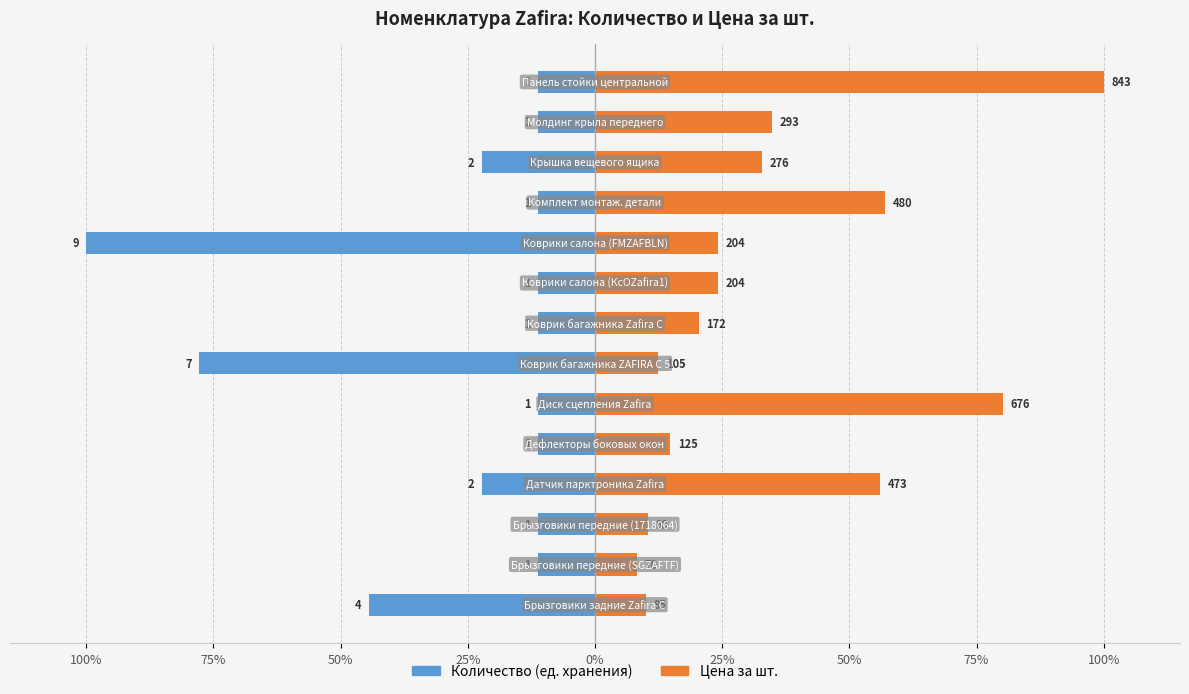

What is the spread (max minus min) of values at 25%?

78.3